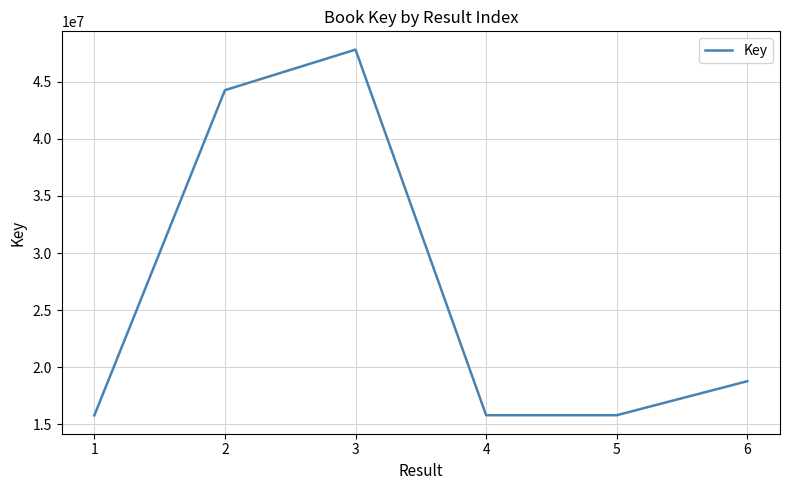

How many interior local valleys (lower than both neighbors) does the data have?

1